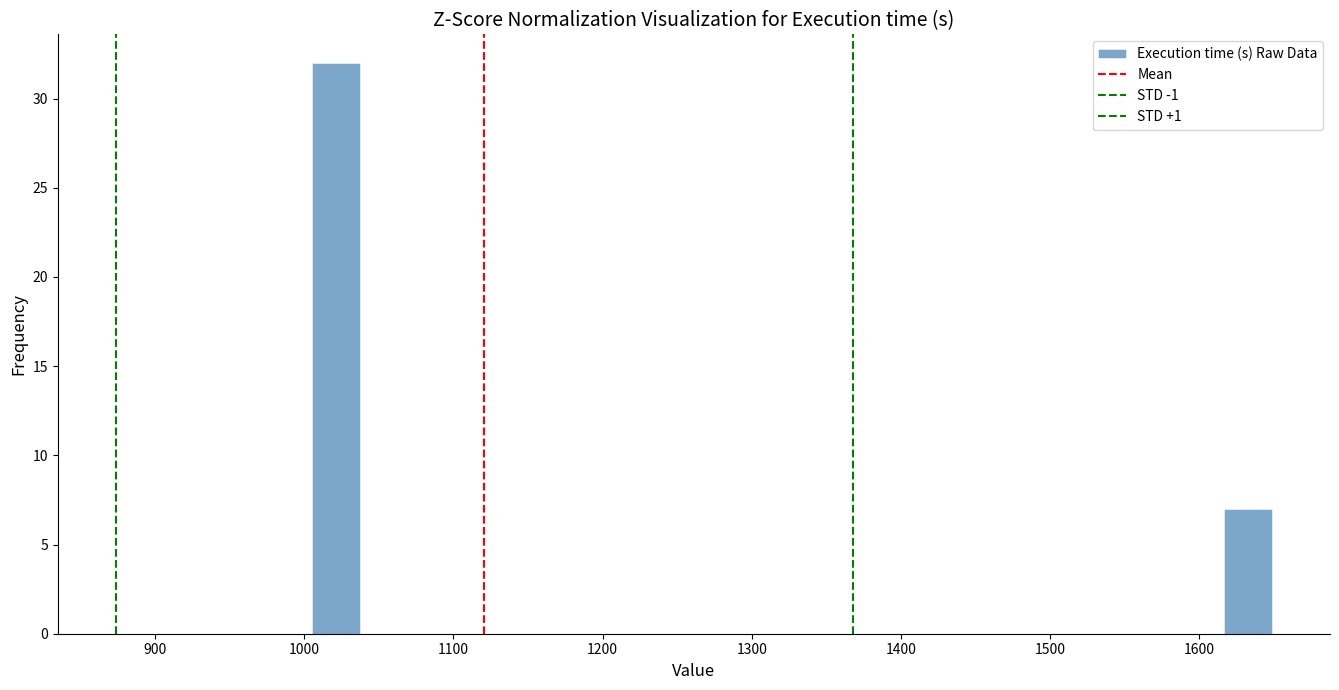

Read against the x-axis, roughly where is the centre of the tallest bar?

1020